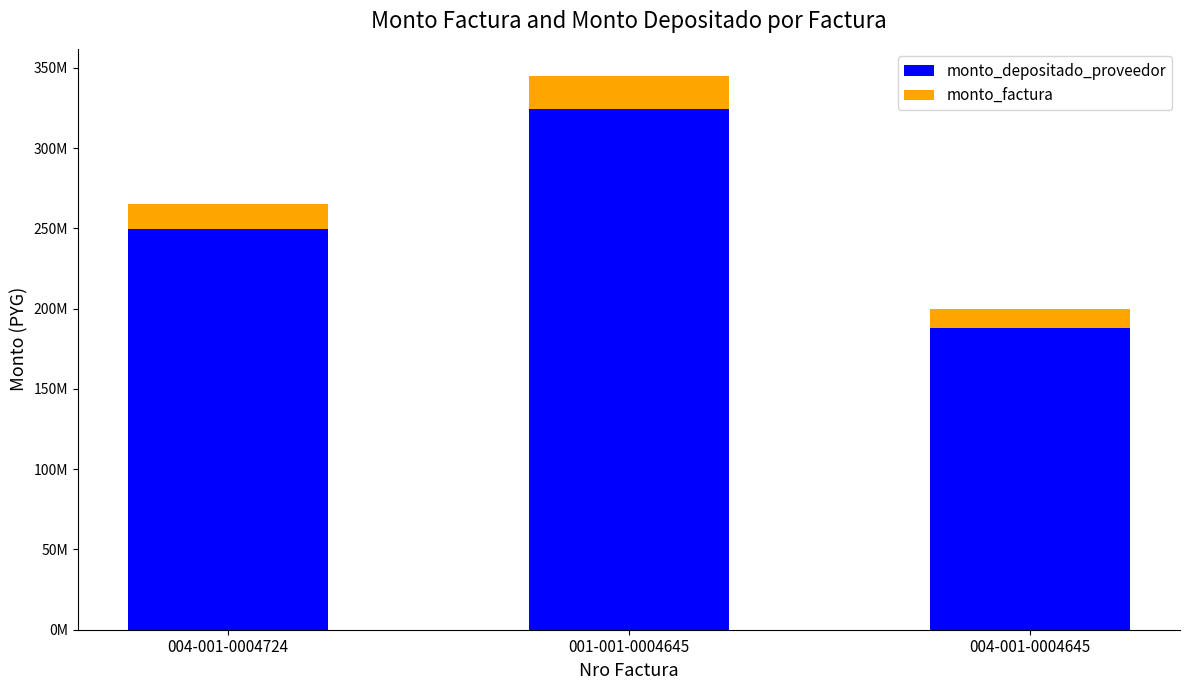

What are all the series names shown in the legend?

monto_depositado_proveedor, monto_factura